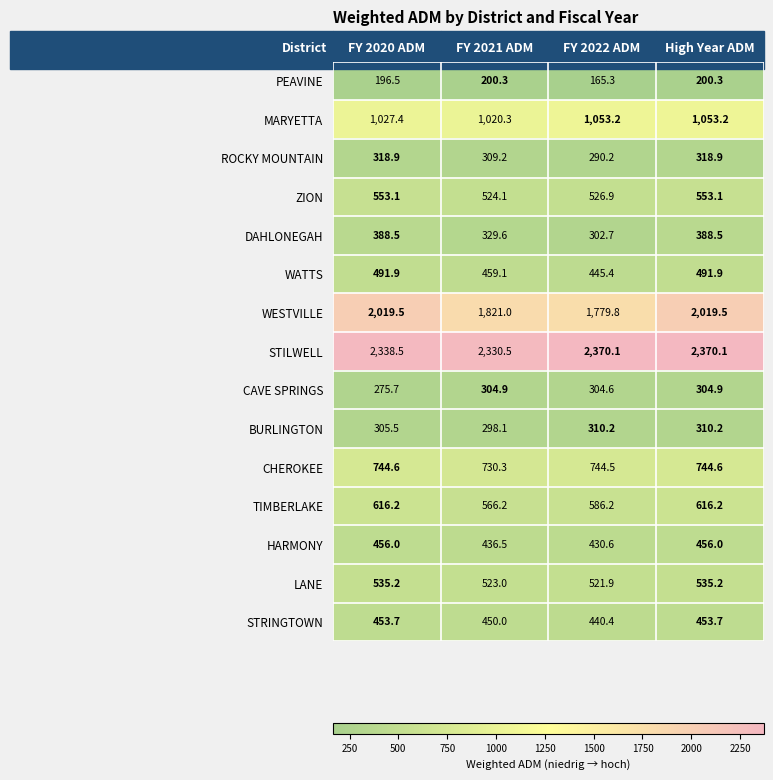

Count the number of data series in this chart.

15